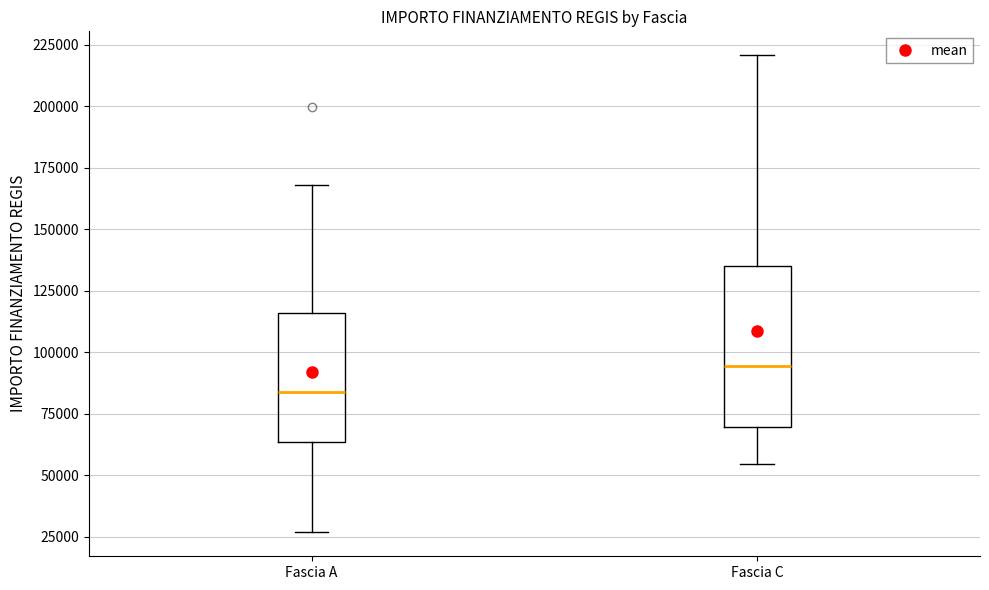

Comparing the boxes themselves (not the whiskers), which one is the tallest?

Fascia C